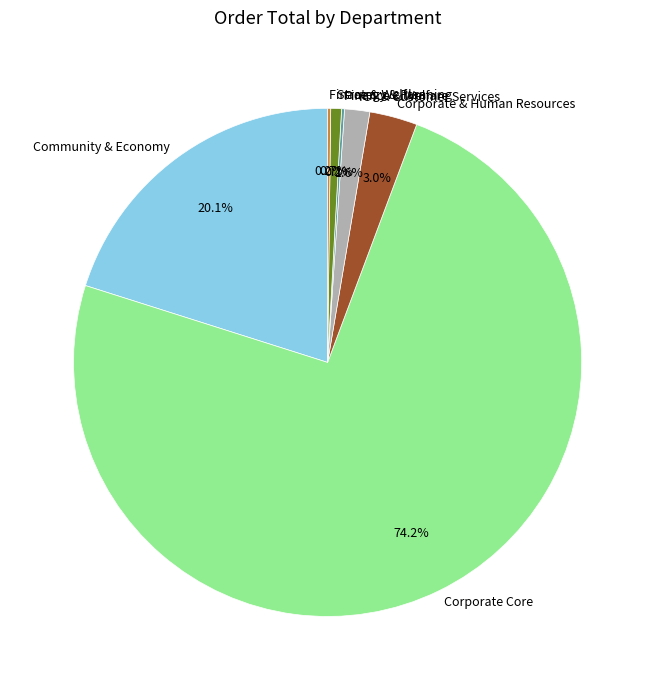

What is the ratio of the value at Strategy & Planning to the value at ICT & Customer Services?

0.4